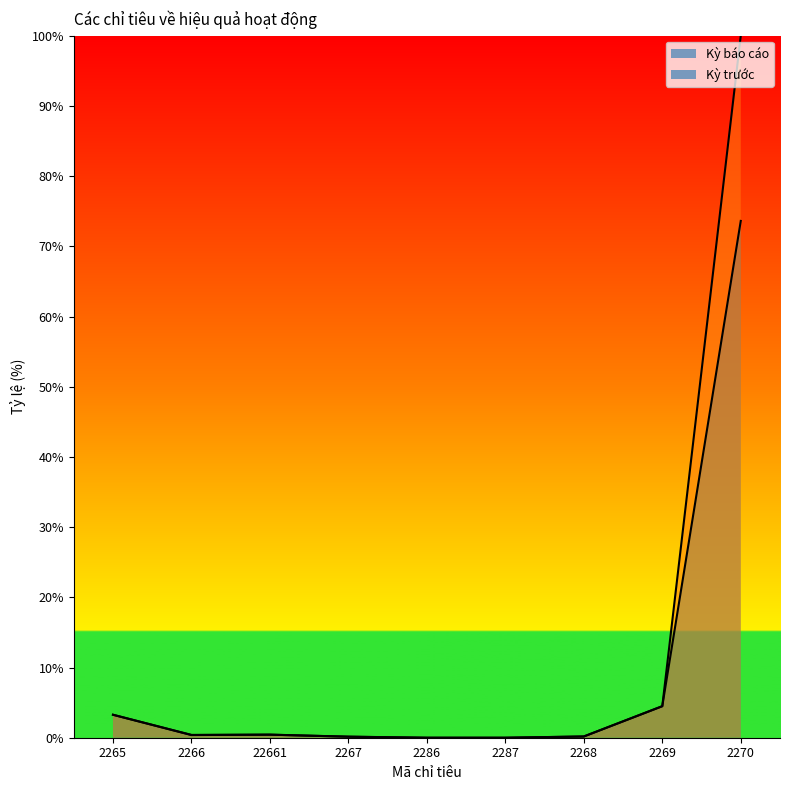

At 2267, list the series in order from smallest to largest.

Kỳ báo cáo, Kỳ trước